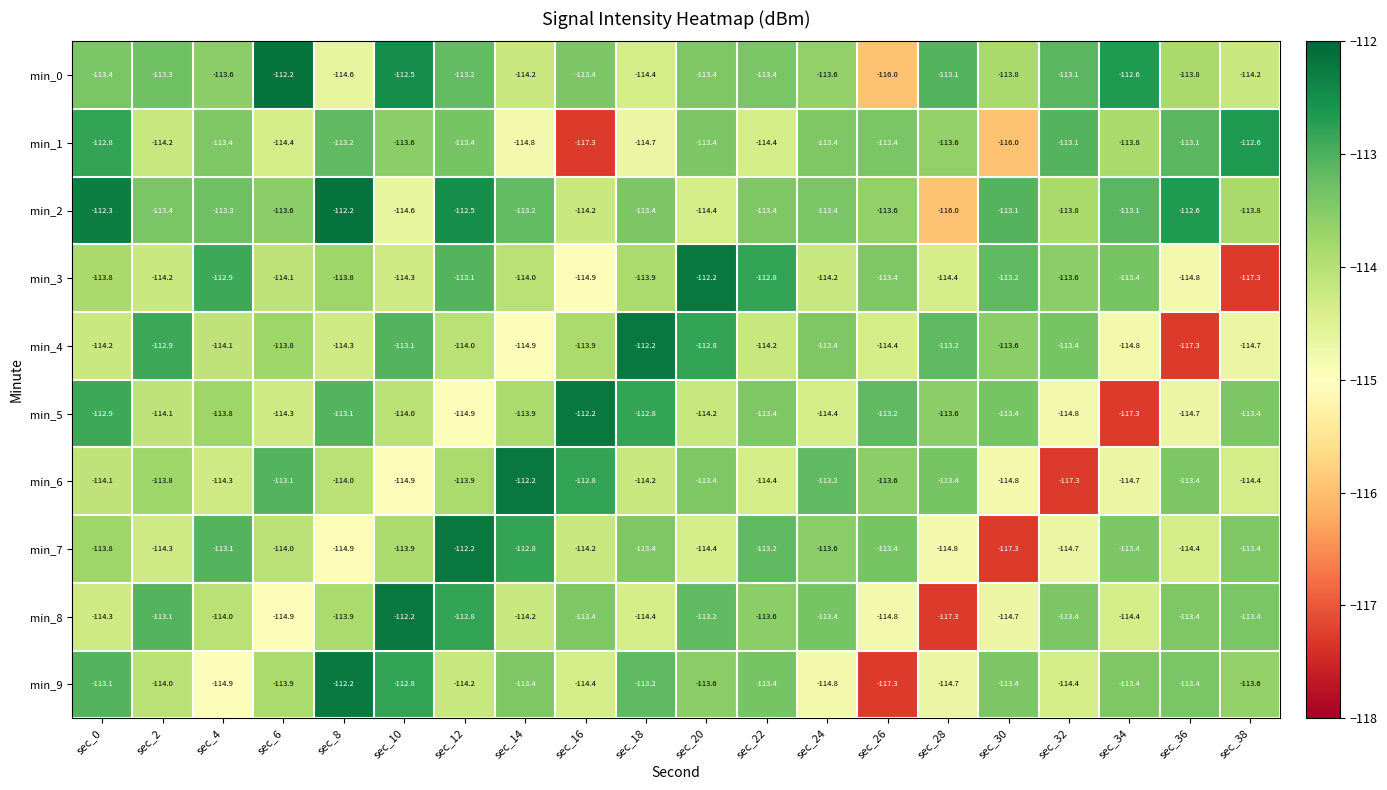

What is the minimum value shown in the chart?

-117.3